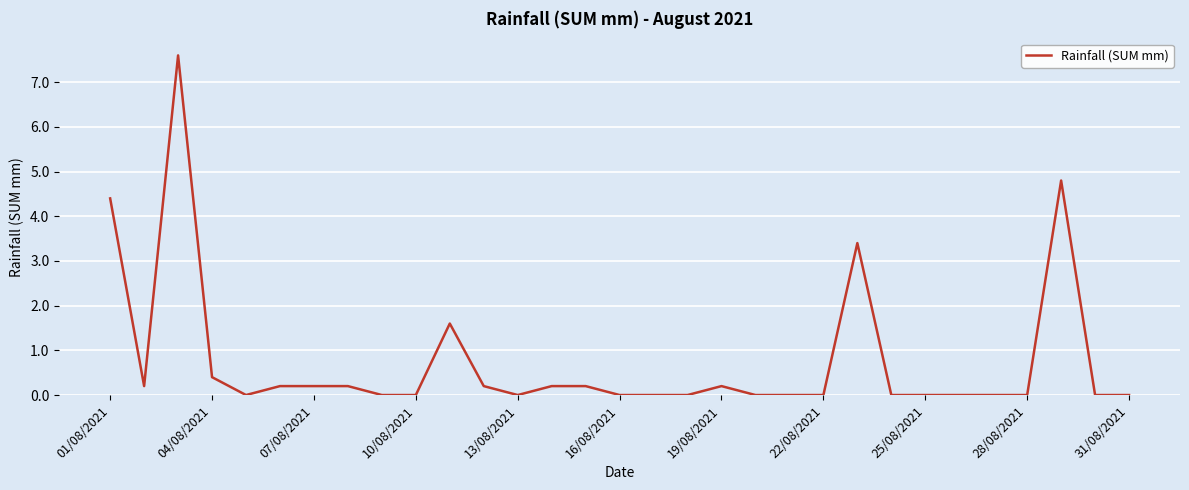

What is the maximum value shown in the chart?

7.6